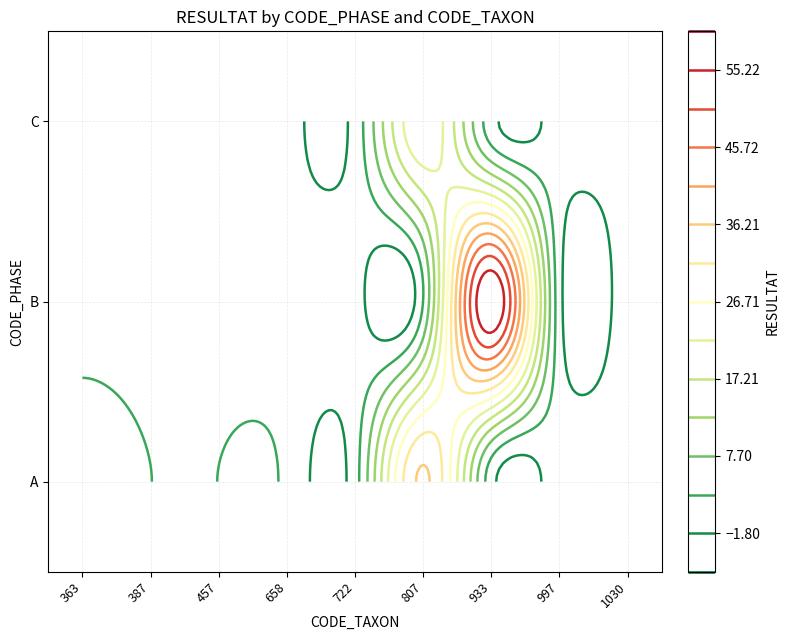

Reading left to right, what are all the values shown in this chart?

A: 363=6	387=3	457=3	658=2	722=1	807=37	933=0	997=1	1030=1
B: 363=0	387=0	457=0	658=0	722=0	807=3	933=60	997=0	1030=0
C: 363=0	387=0	457=0	658=0	722=0	807=26	933=0	997=0	1030=0